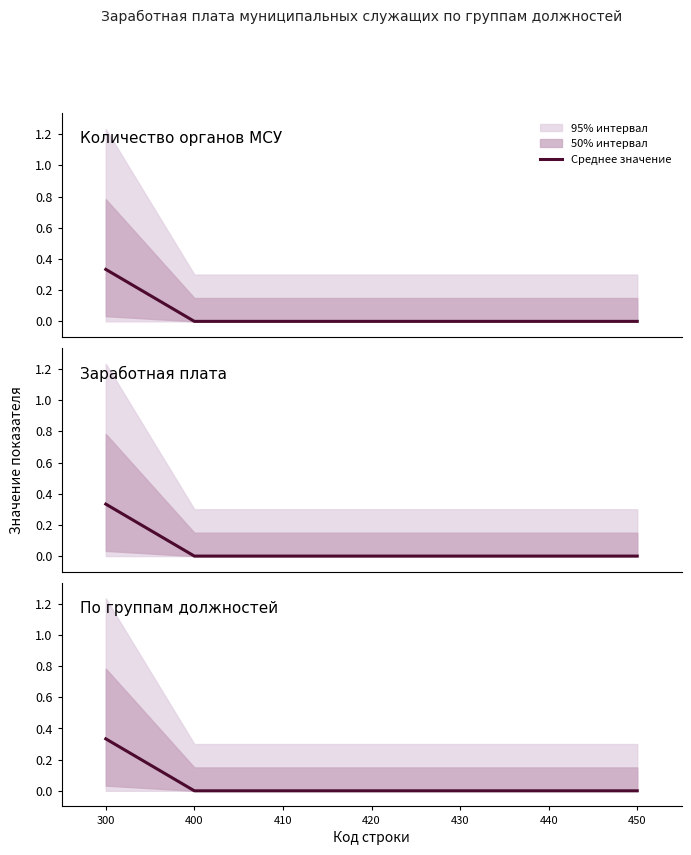

Reading left to right, extract all data points from this chart.

0.3	0.0	0.0	0.0	0.0	0.0	0.0